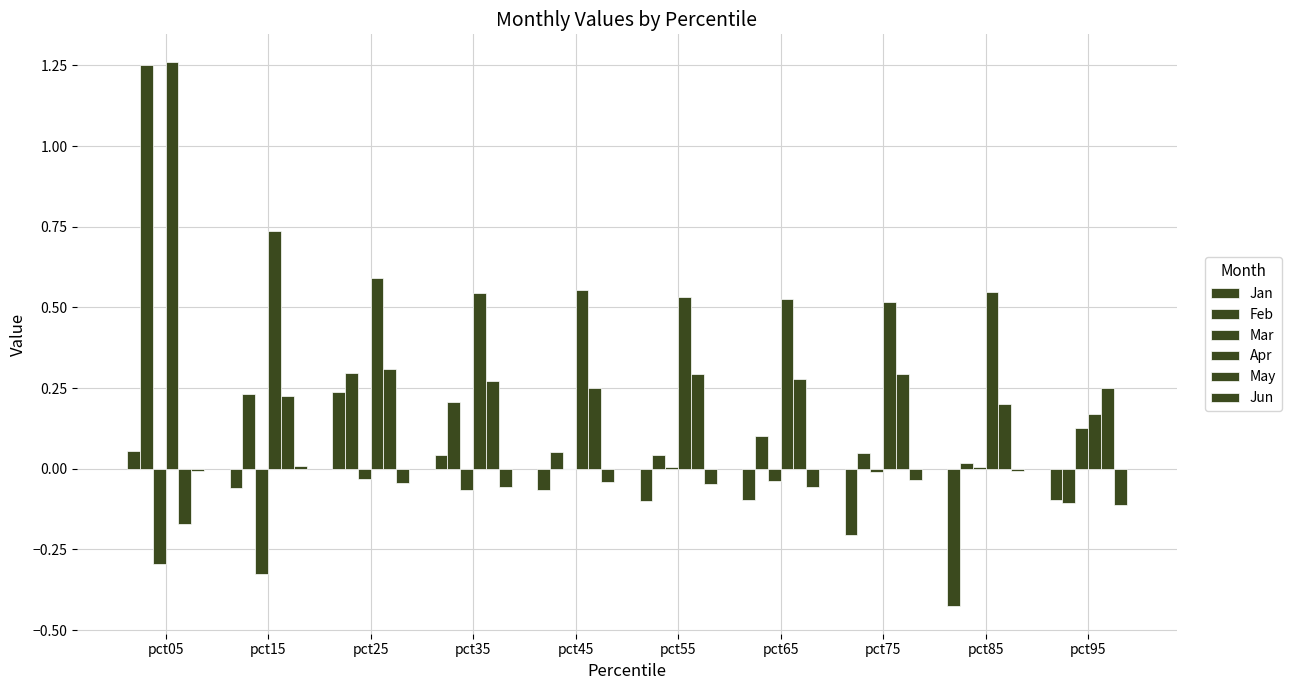

What is the difference between the highest and lowest values at pct05?

1.6